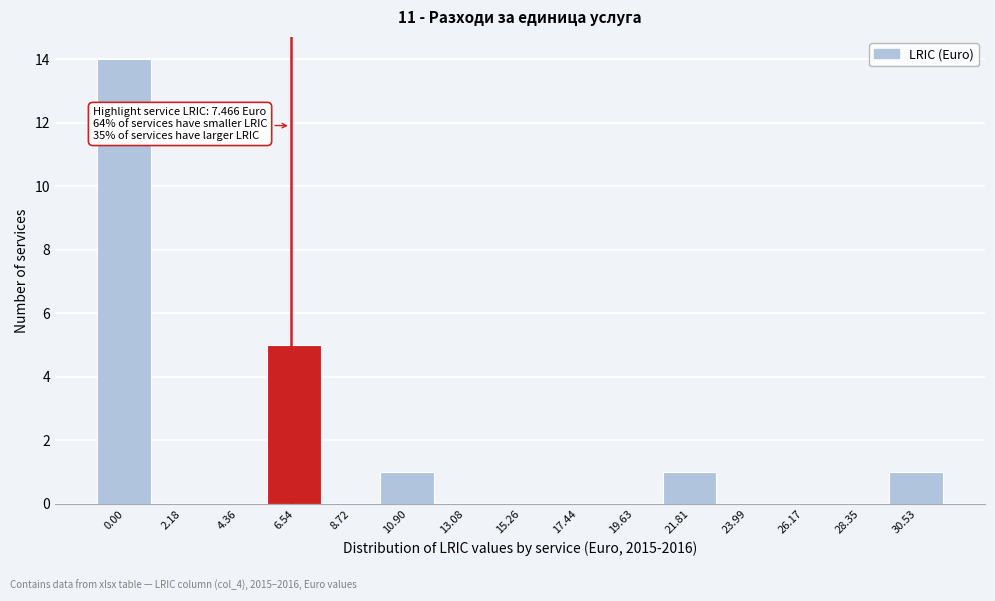

Reading right to left, list all the values displayed in this chart.

30.53=1	28.35=0	26.17=0	23.99=0	21.81=1	19.63=0	17.44=0	15.26=0	13.08=0	10.90=1	8.72=0	6.54=5	4.36=0	2.18=0	0.00=14